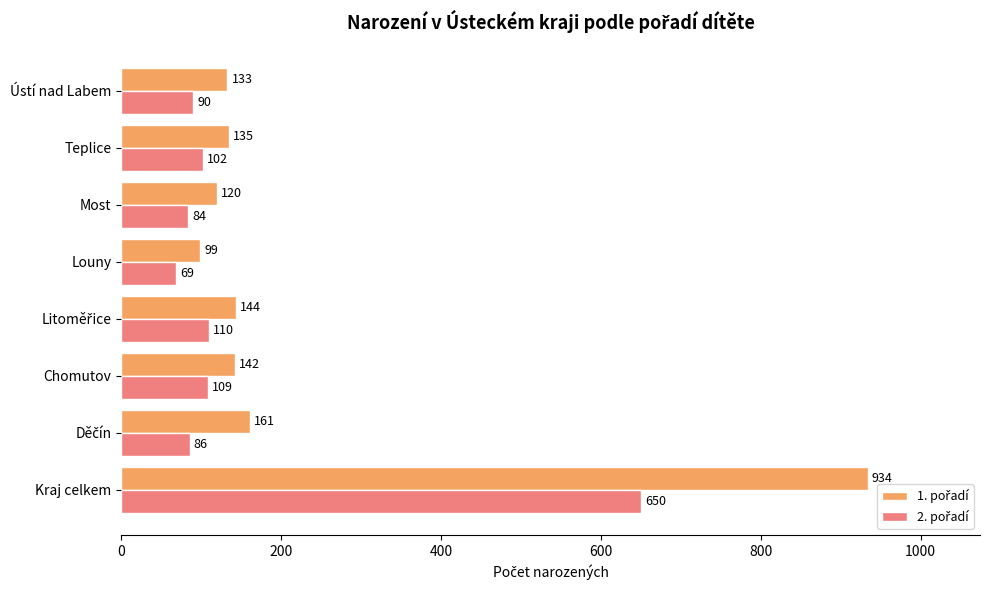

Which label corresponds to the largest value in the chart?

Kraj celkem